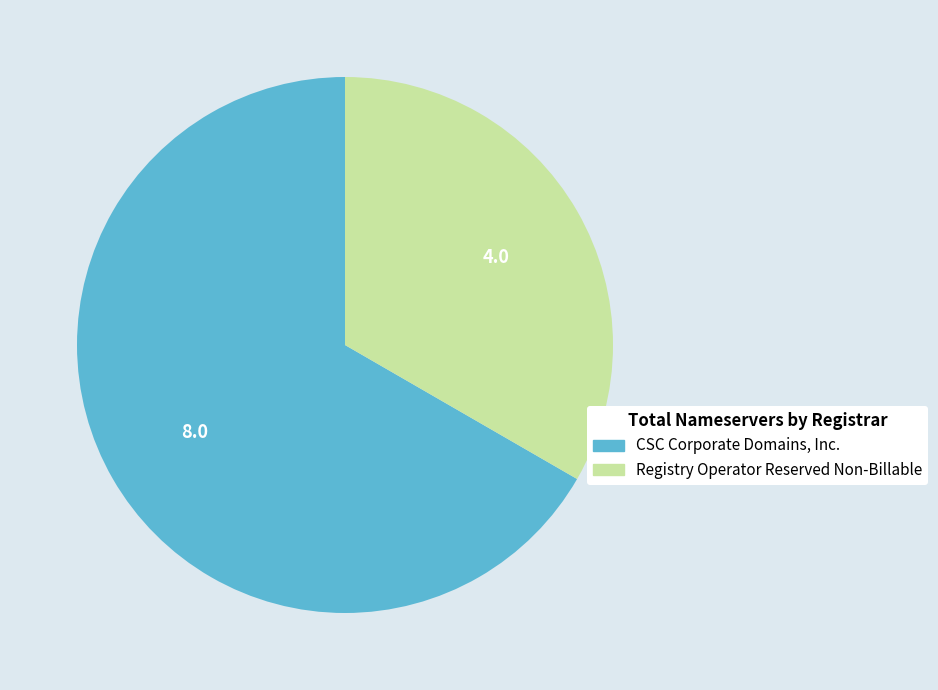

Is there a majority slice in this chart?

Yes